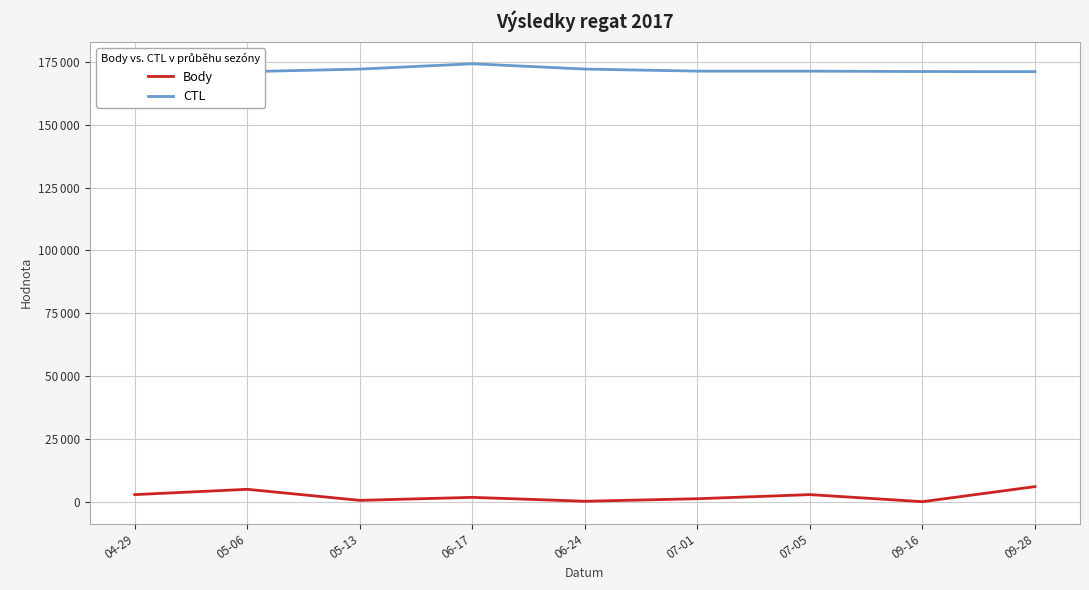

At which category does CTL reach its first local peak?

06-17